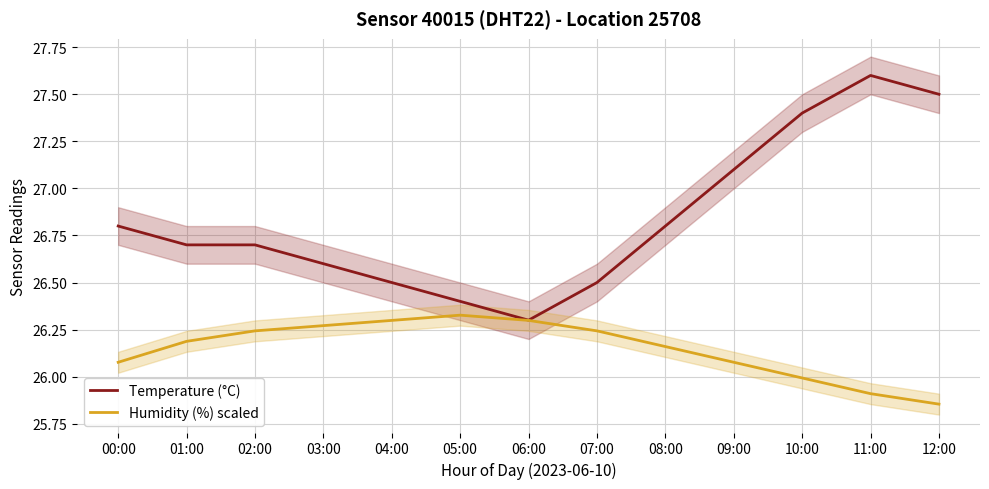

What is the value of the Humidity (%) scaled point at the 12th from the left?

25.9